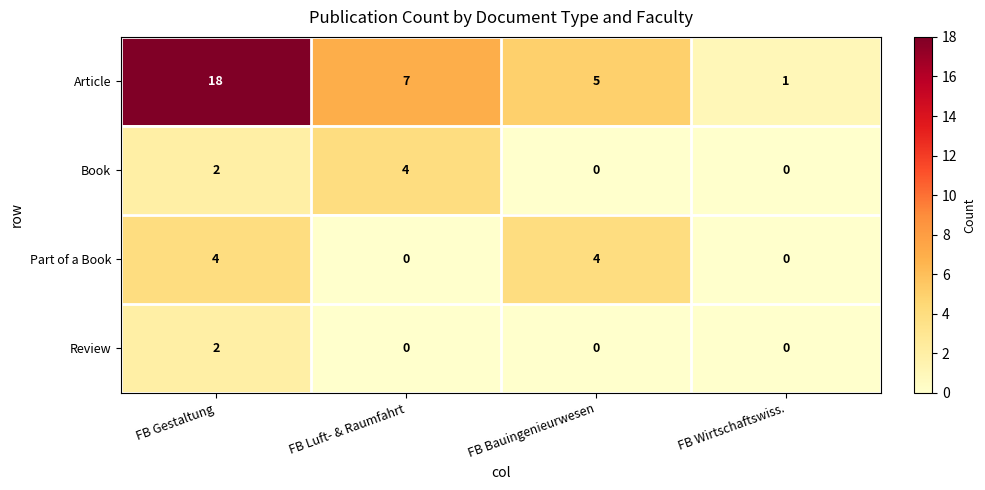

Reading left to right, transcribe all the data shown in this chart.

Article: 18	7	5	1
Book: 2	4	0	0
Part of a Book: 4	0	4	0
Review: 2	0	0	0